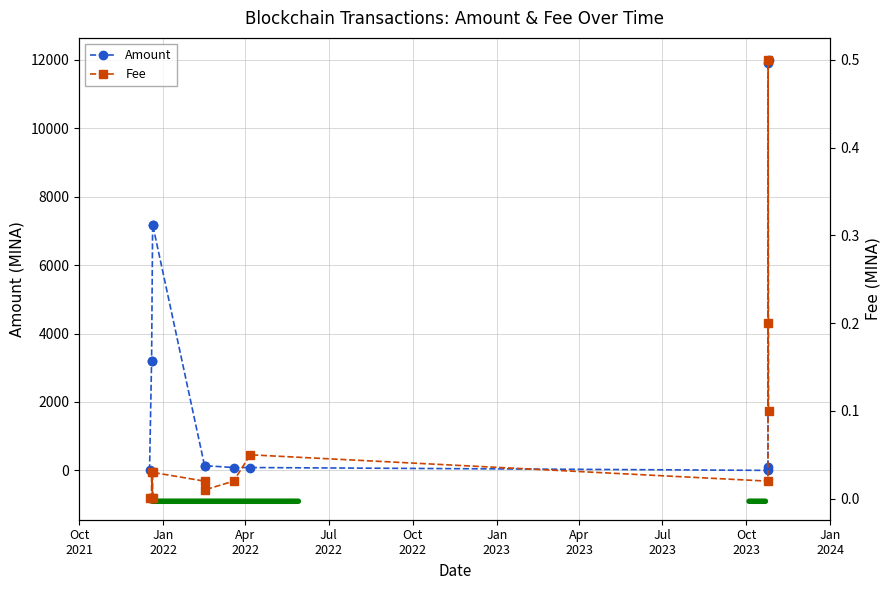

What is the label of the 1st point from the left?

Oct
2021